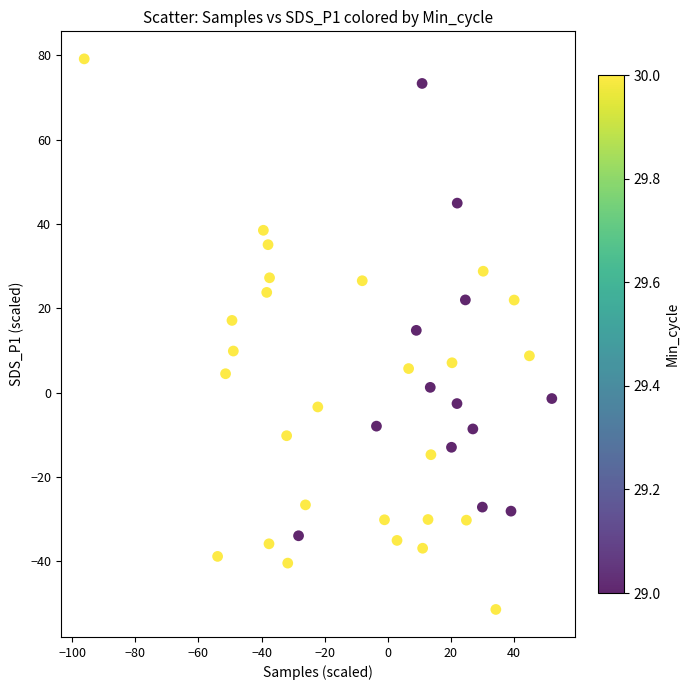

What is the range of Y values (max minus min)?

130.7